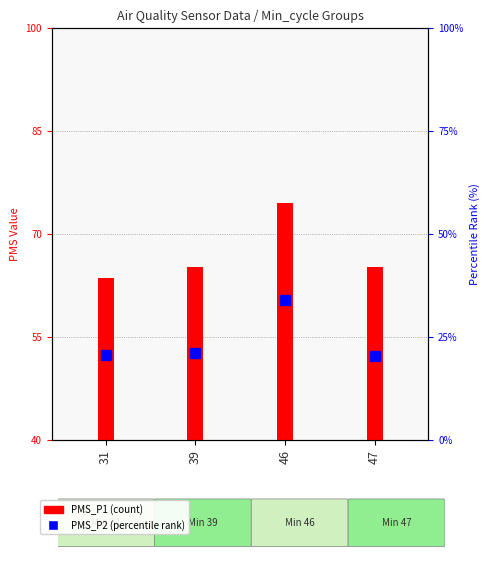

List the labels in order of value, smallest first.

47, 31, 39, 46